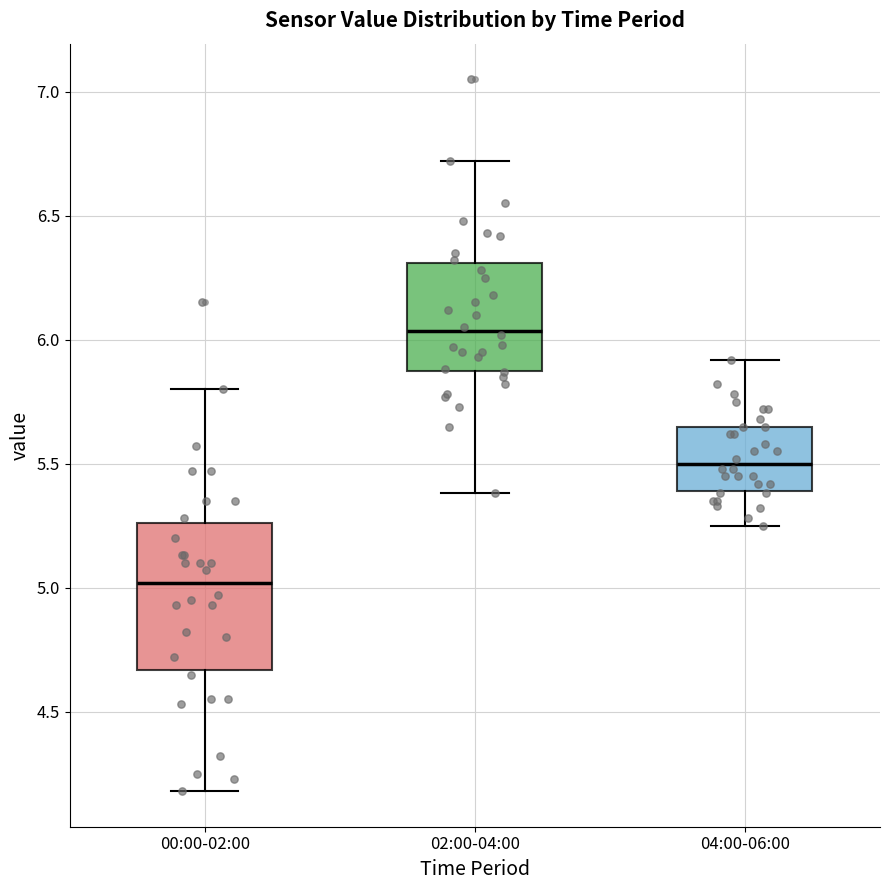

Reading left to right, read every box against the y-axis: the position of its median line, the range the box covers, and the ends of its whiskers. The values are not printed on the chart, so give them approximately, as read against the axis.

00:00-02:00: median 5.00, box 4.65 to 5.25, whiskers 4.20 to 5.80
02:00-04:00: median 6.05, box 5.85 to 6.30, whiskers 5.40 to 6.70
04:00-06:00: median 5.50, box 5.40 to 5.65, whiskers 5.25 to 5.90